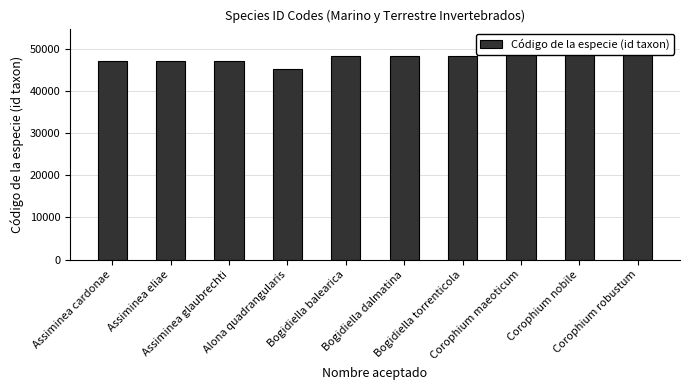

What position from the left is Alona quadrangularis?

4